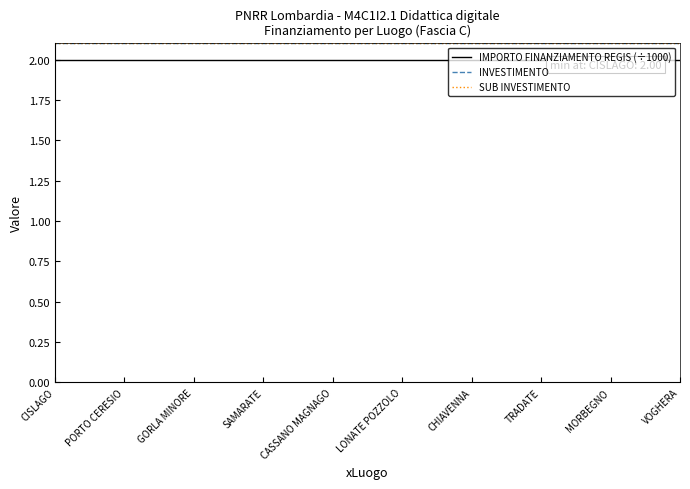

How many lines are shown in the chart?

3